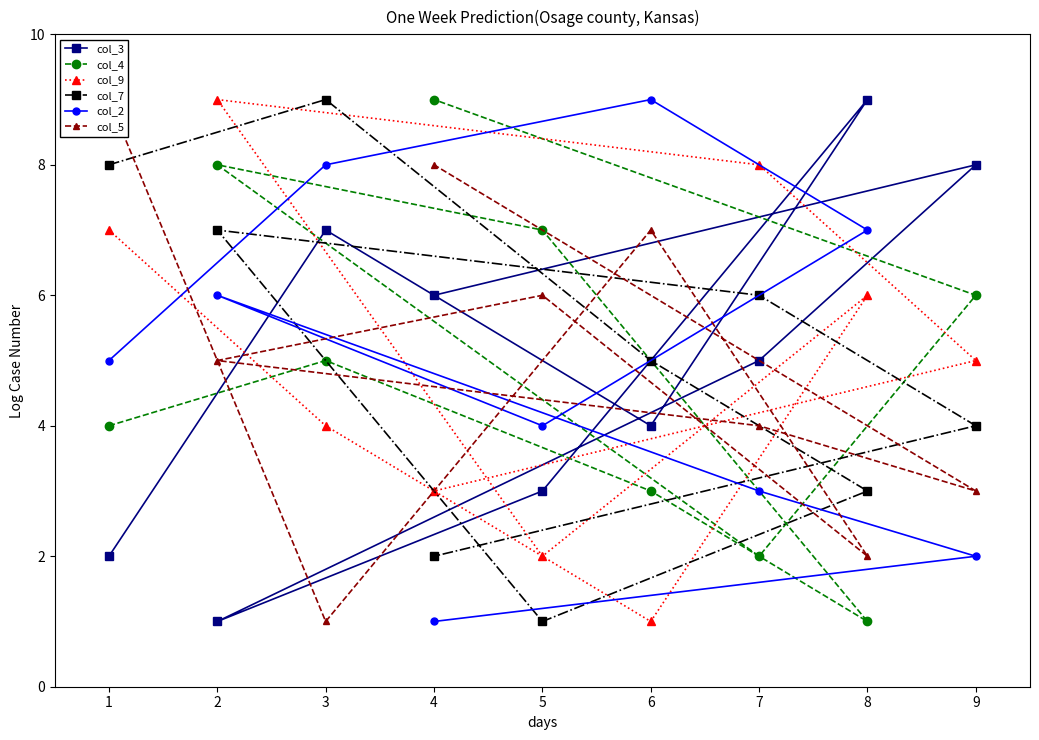

True or false: col_2 has more than 1 interior local peaks.

True